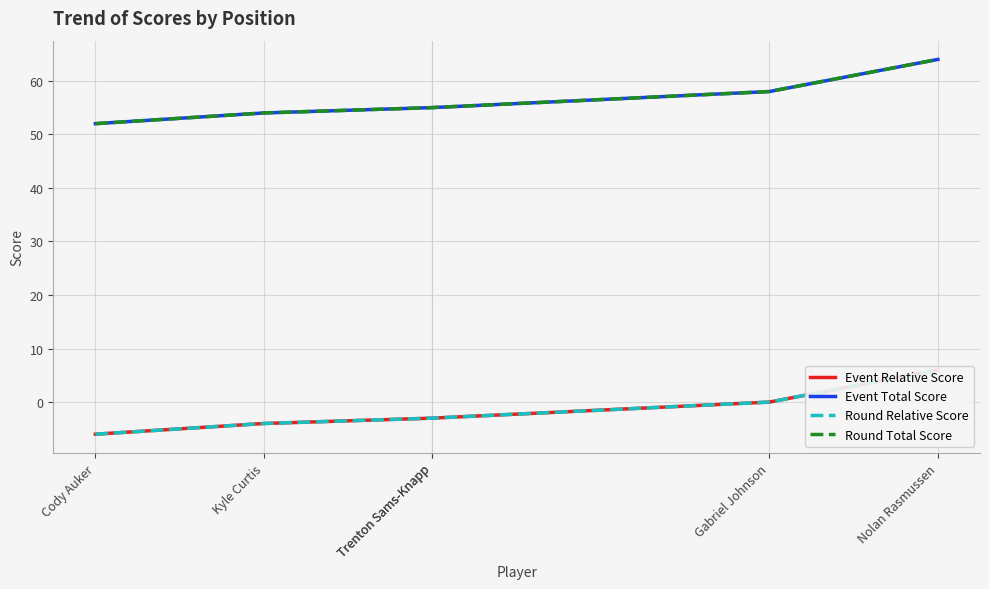

What is the average value of the Event Relative Score series?

-2